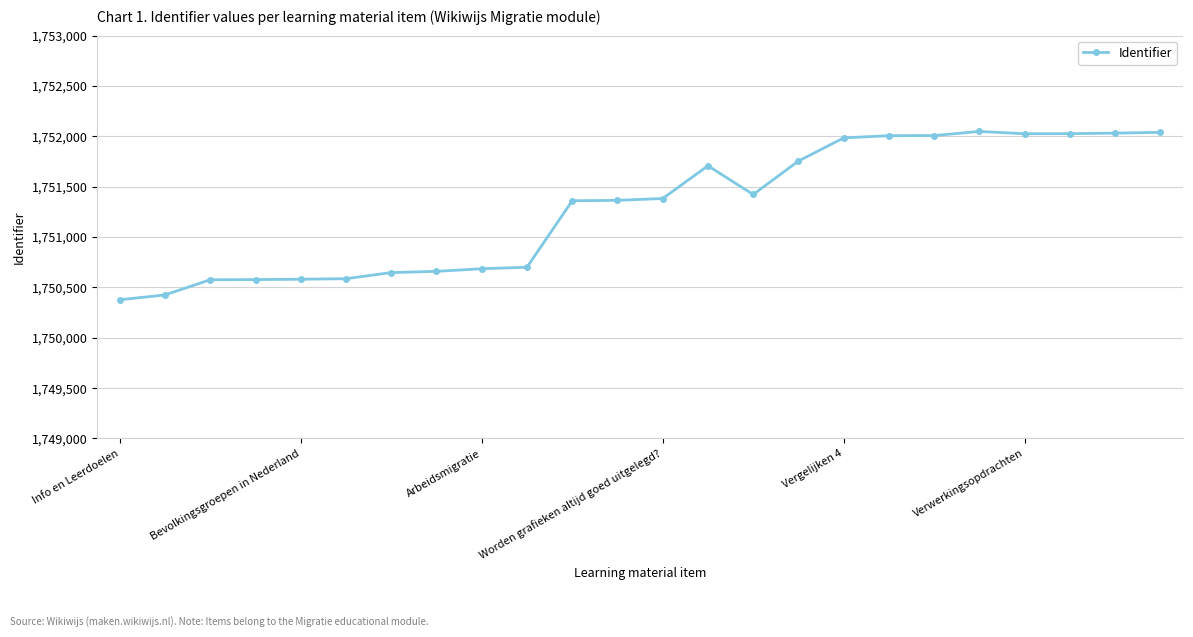

What is the value of the 5th point from the left?

1750581